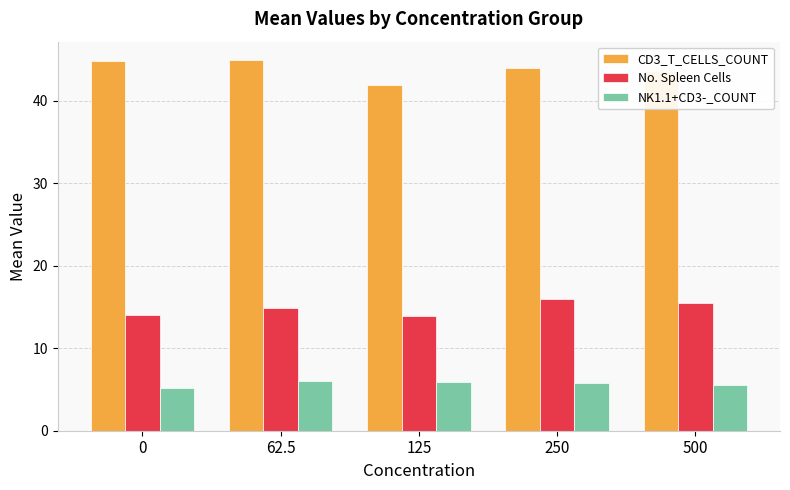

Which series has the widest spread of values?

CD3_T_CELLS_COUNT